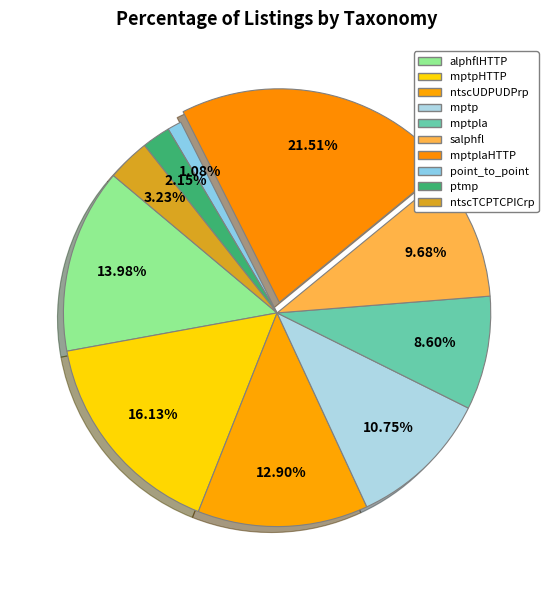

What is the smallest slice in the pie chart?

point_to_point